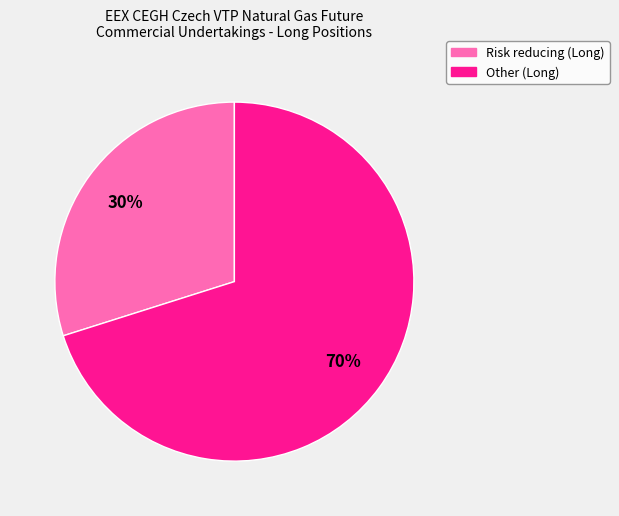

True or false: Other (Long) accounts for 80% of the total.

False